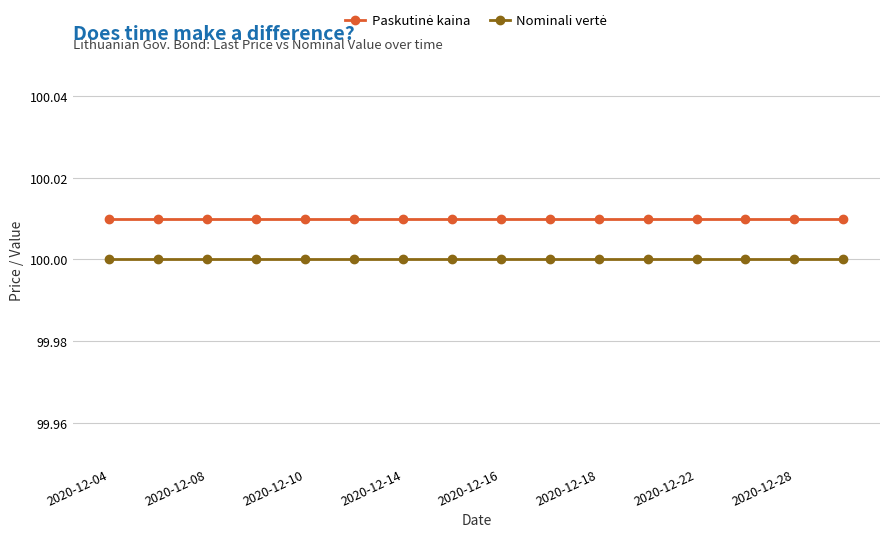

List the series in order of their overall mean, lowest first.

Nominali vertė, Paskutinė kaina